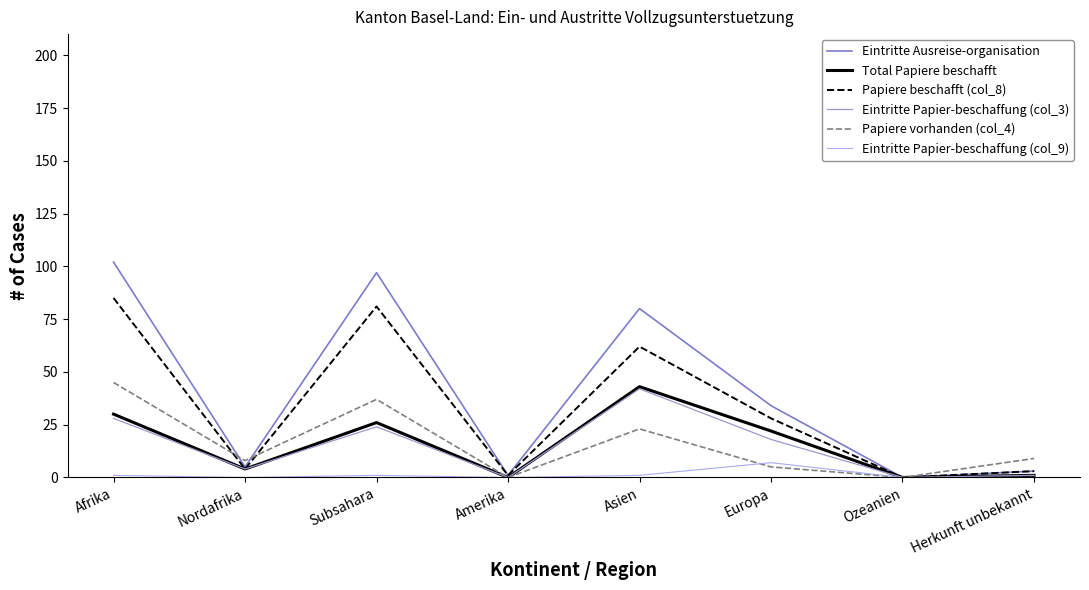

What are all the series names shown in the legend?

Eintritte Ausreise-organisation, Total Papiere beschafft, Papiere beschafft (col_8), Eintritte Papier-beschaffung (col_3), Papiere vorhanden (col_4), Eintritte Papier-beschaffung (col_9)